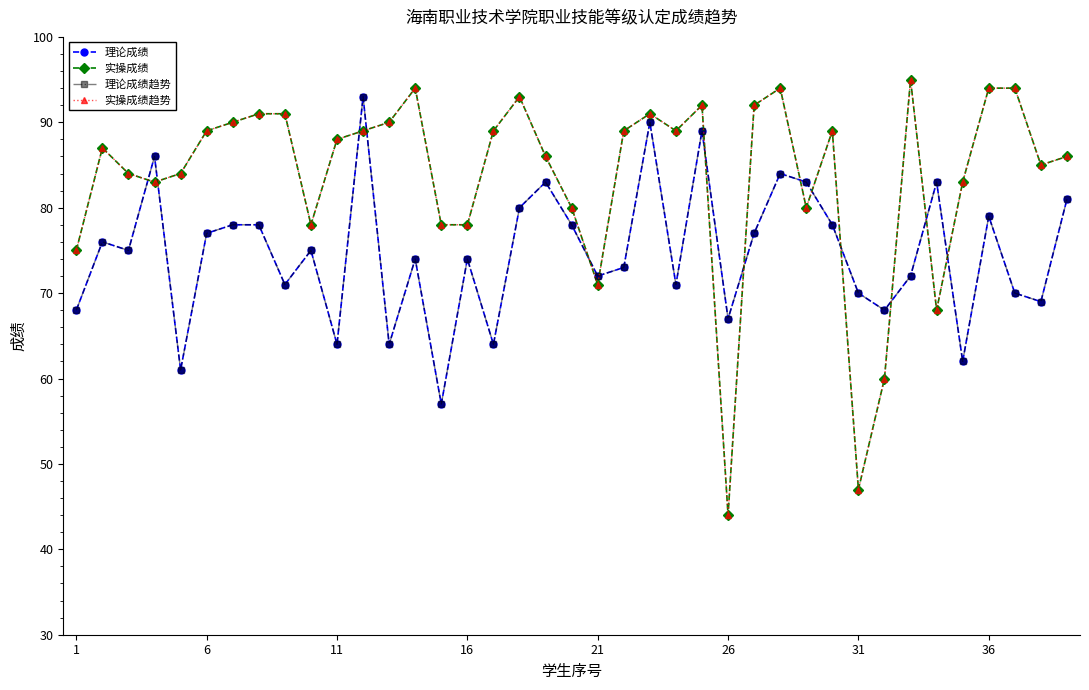

Does the chart have visible grid lines?

No